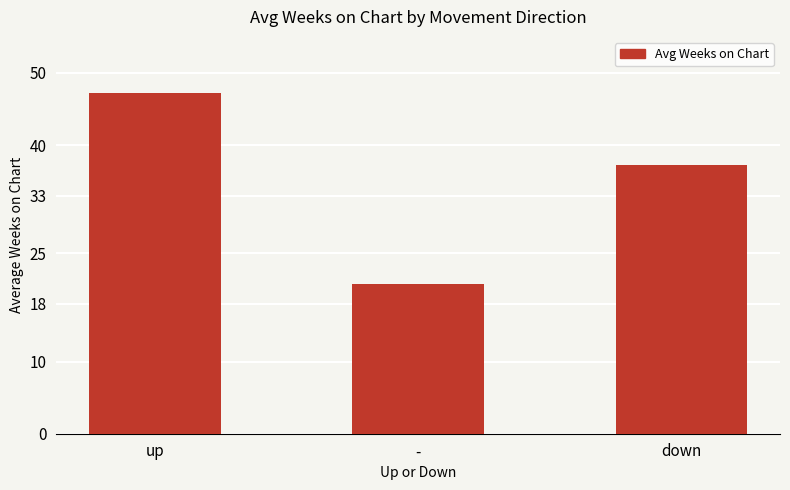

Is it true that the value at down is 37.3?

True